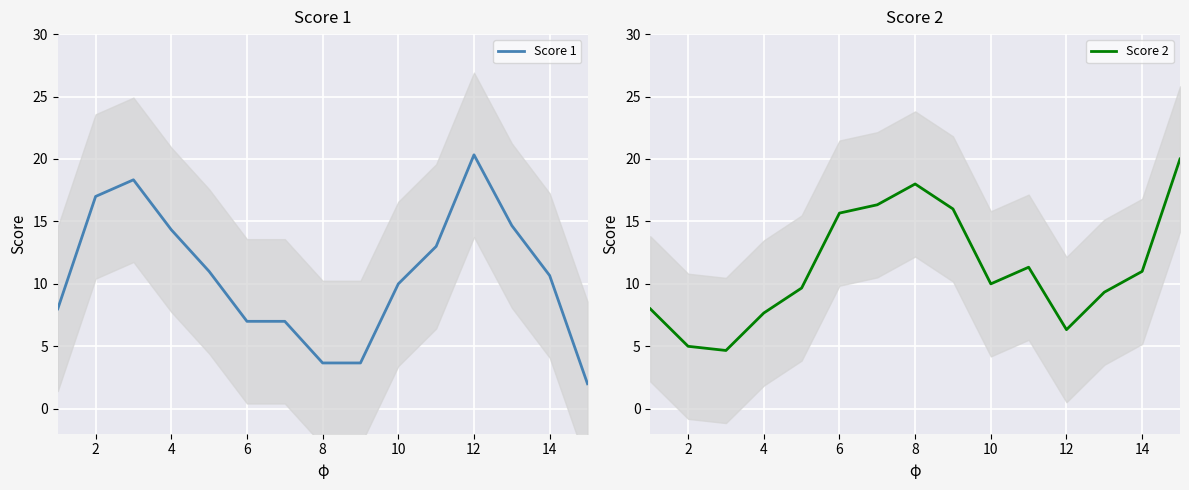

How many intersections are there between Score 1 and Score 2?

3